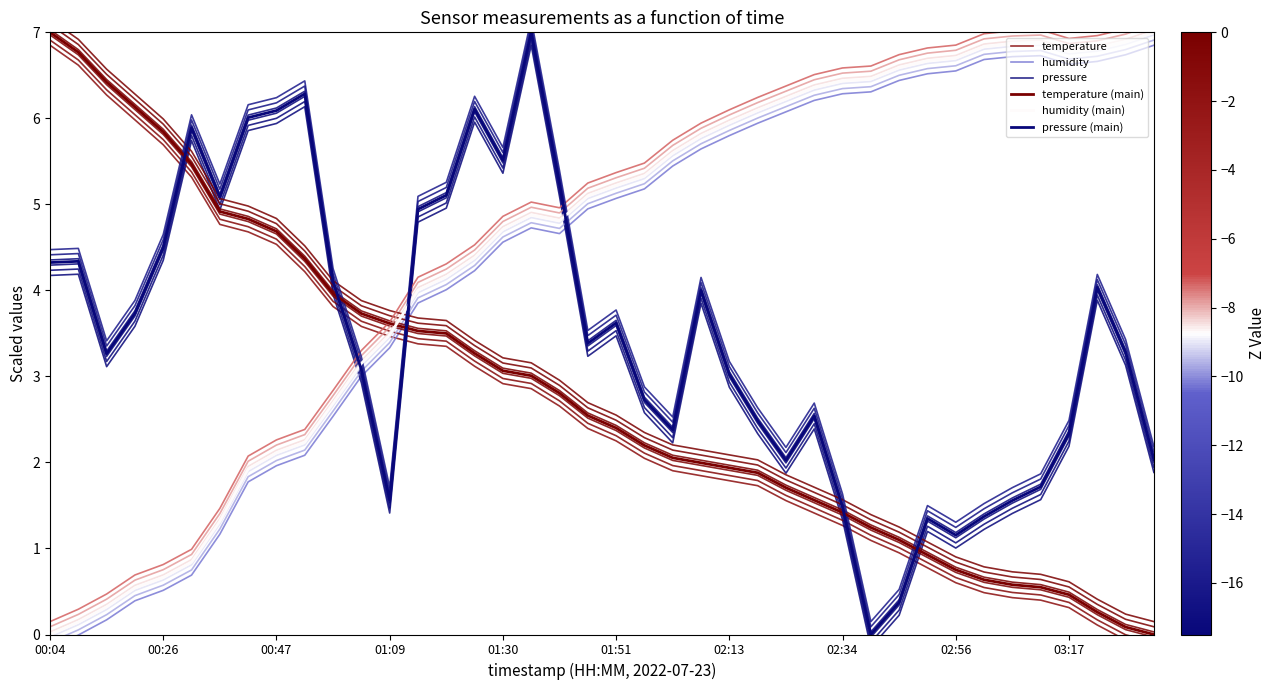

Where is temperature (main) nearest to the value 3?

17